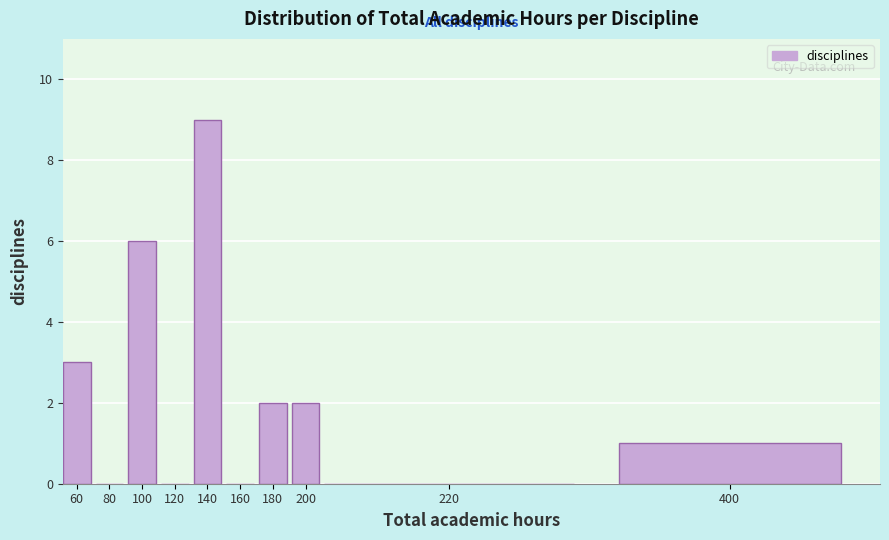

Reading right to left, list all the values displayed in this chart.

400=1	220=0	200=2	180=2	160=0	140=9	120=0	100=6	80=0	60=3